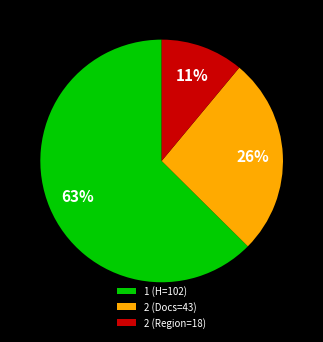

Is the sum of 2 (Region=18) and 2 (Docs=43) greater than half?

No